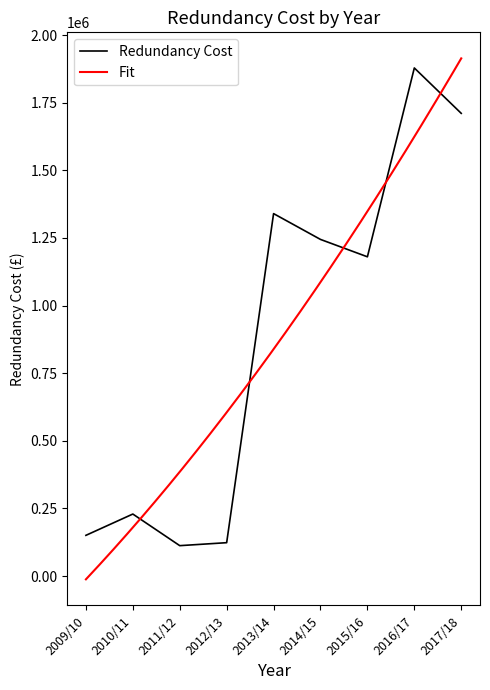

The value at 2011/12 is 175628.3. True or false?

False